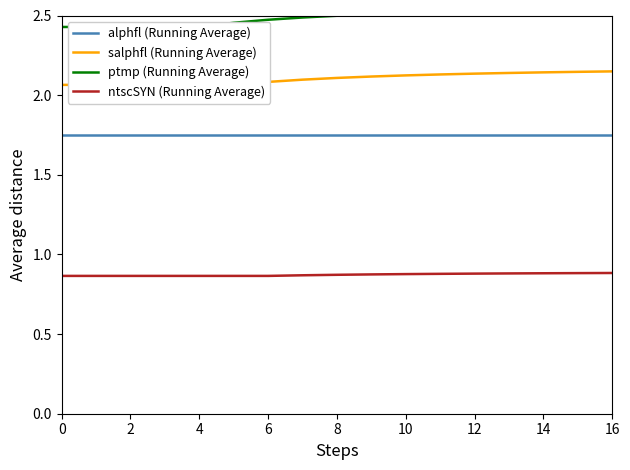

What is the maximum value for salphfl (Running Average)?

2.1